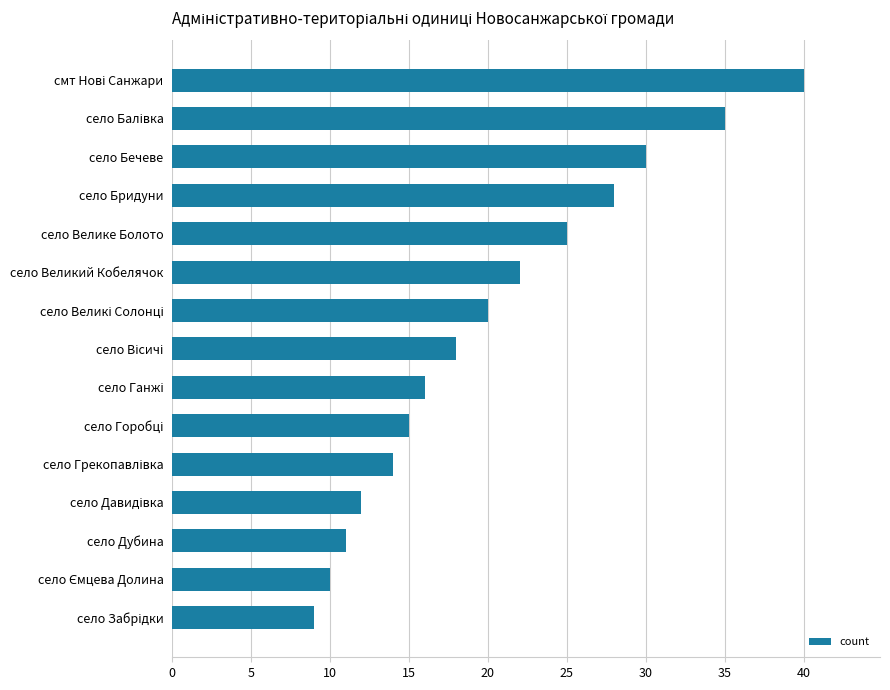

What is the difference between the maximum and minimum values?

31